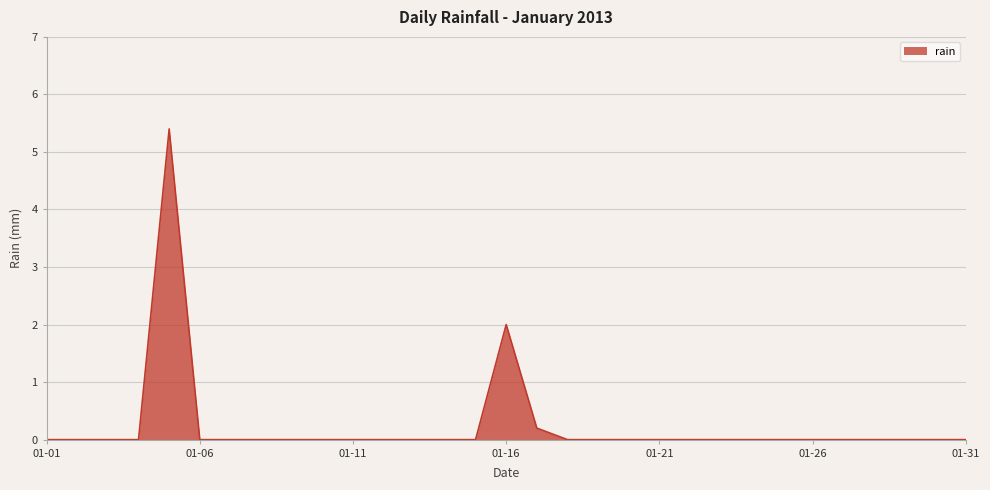

What is the difference between the maximum and minimum values?

5.4